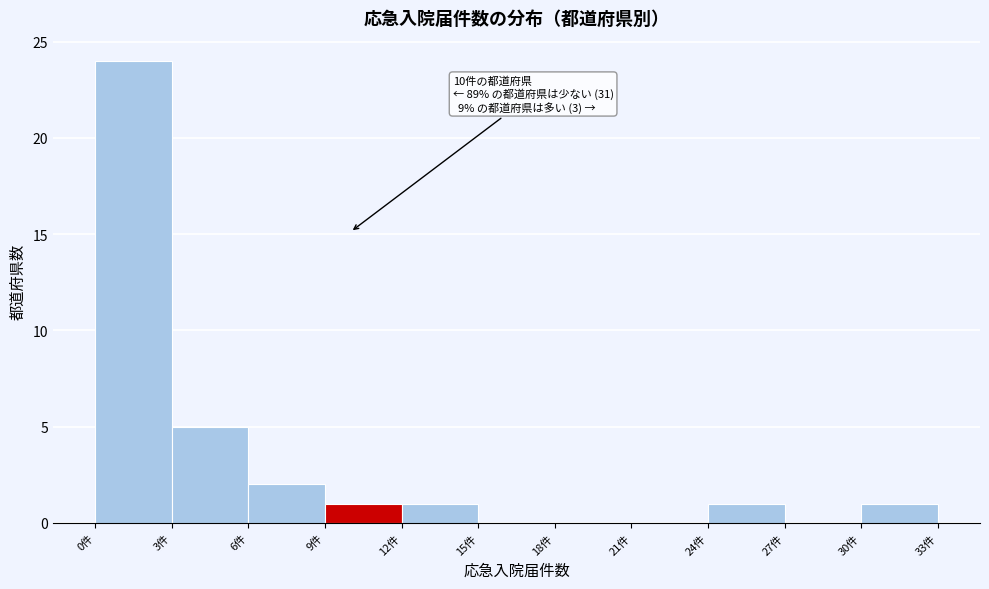

Which range on the x-axis has the tallest bar?

0 to 3